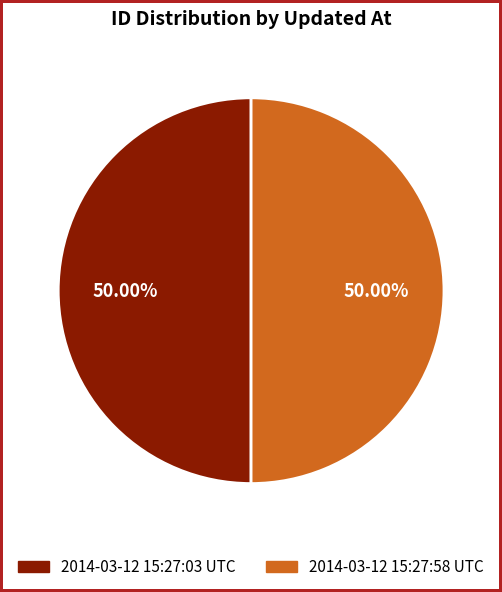

How many slices are in this pie chart?

2